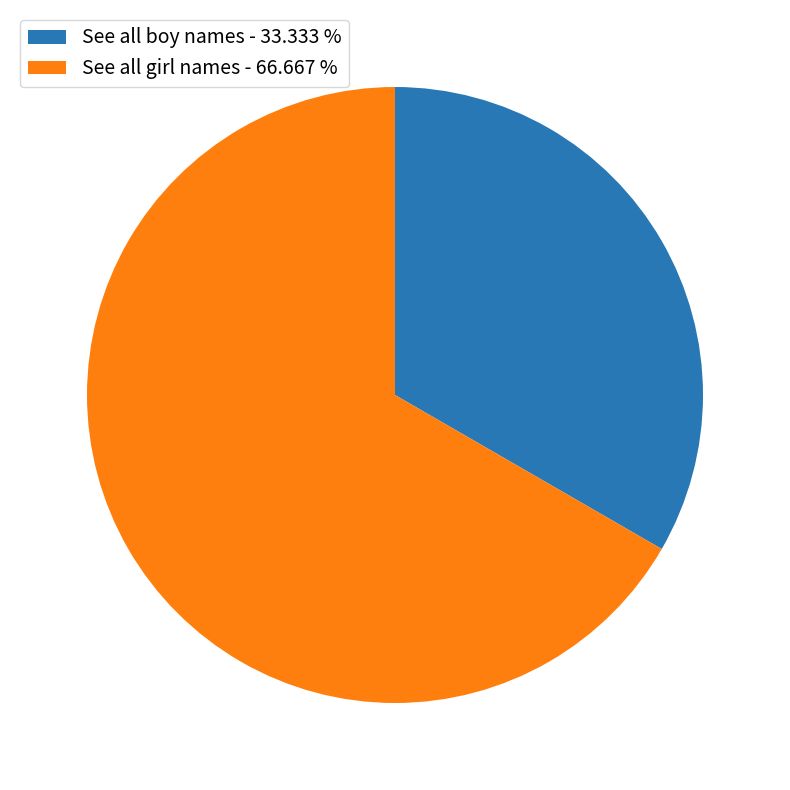

Do See all boy names - 33.333 % and See all girl names - 66.667 % together represent more than half of the pie?

Yes